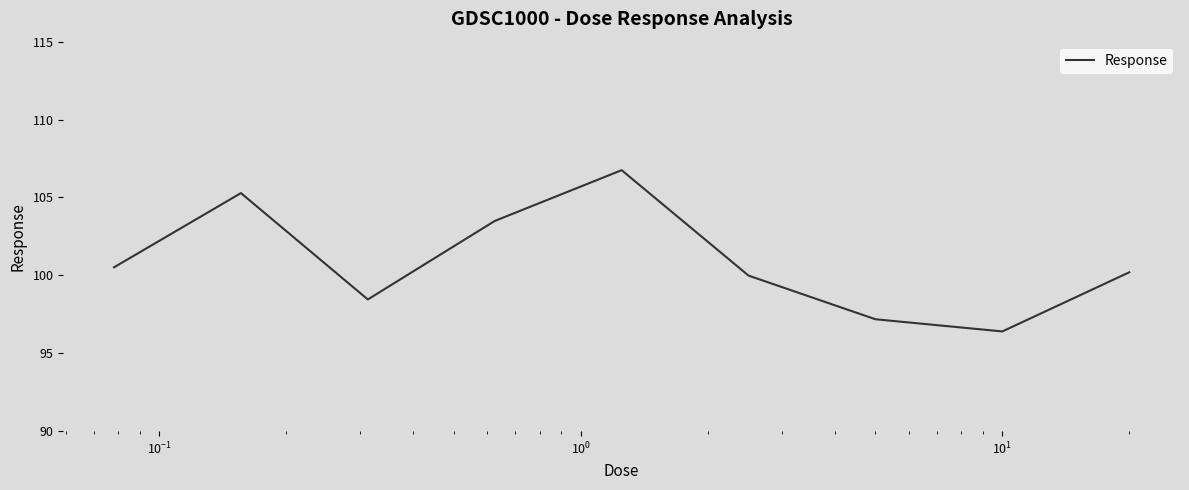

What is the greatest value displayed?

106.8